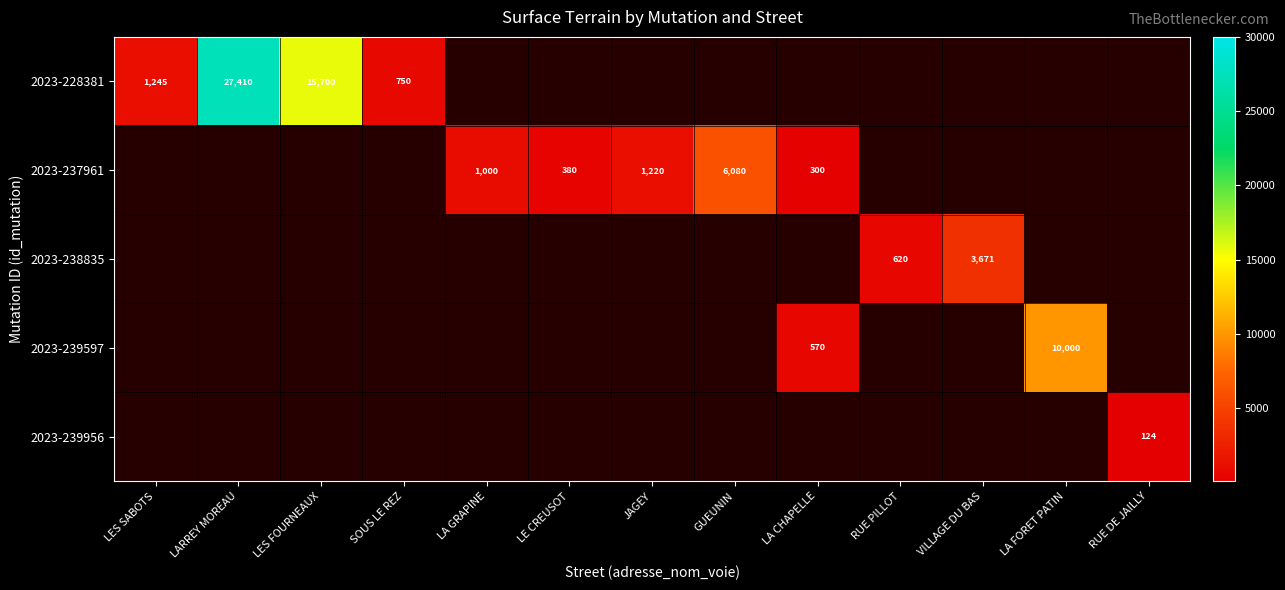

The value of 2023-239597 at LA CHAPELLE is 570. True or false?

True